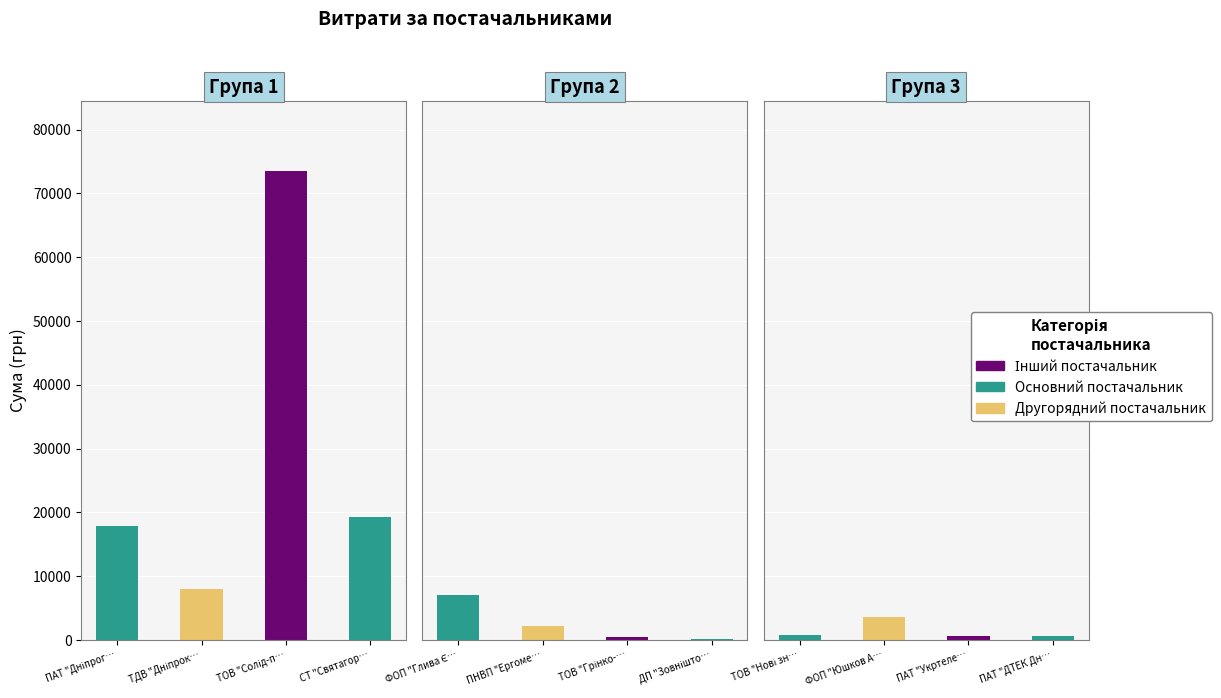

How many categories are shown in the chart?

12